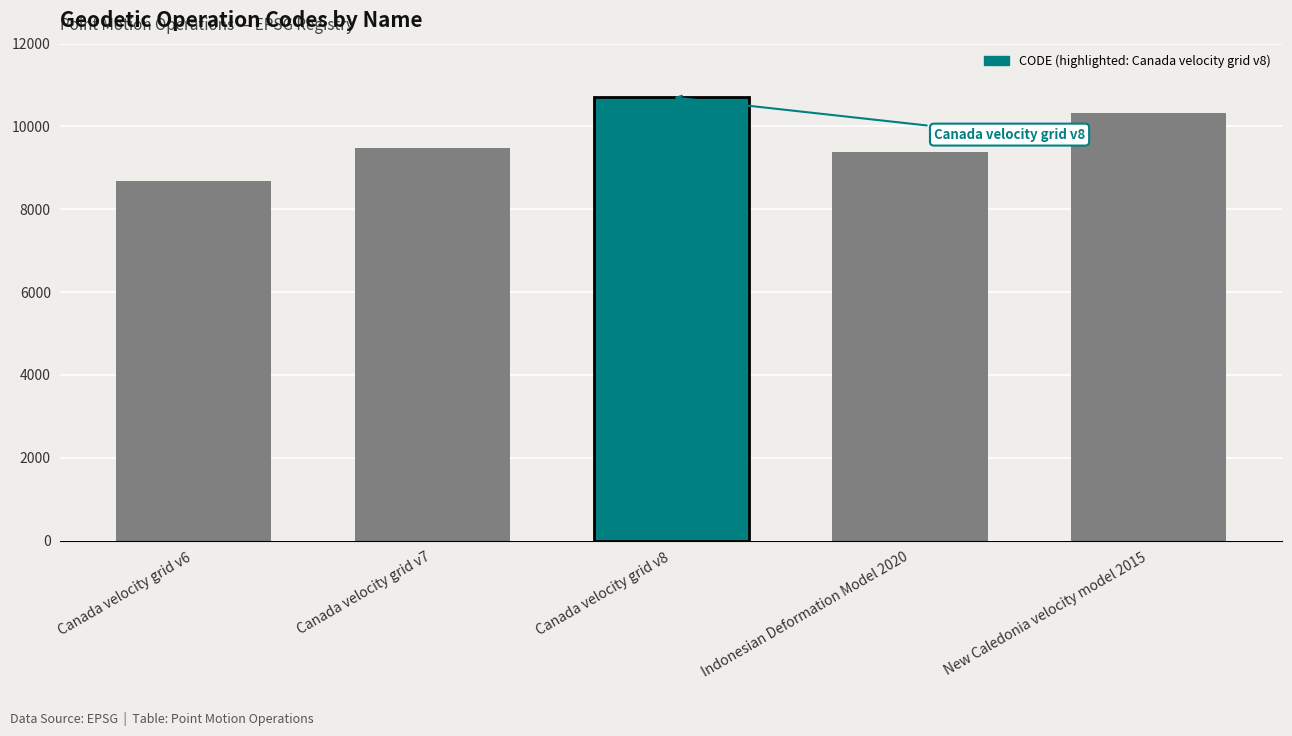

Rank the categories by value from highest to lowest.

Canada velocity grid v8, New Caledonia velocity model 2015, Canada velocity grid v7, Indonesian Deformation Model 2020, Canada velocity grid v6